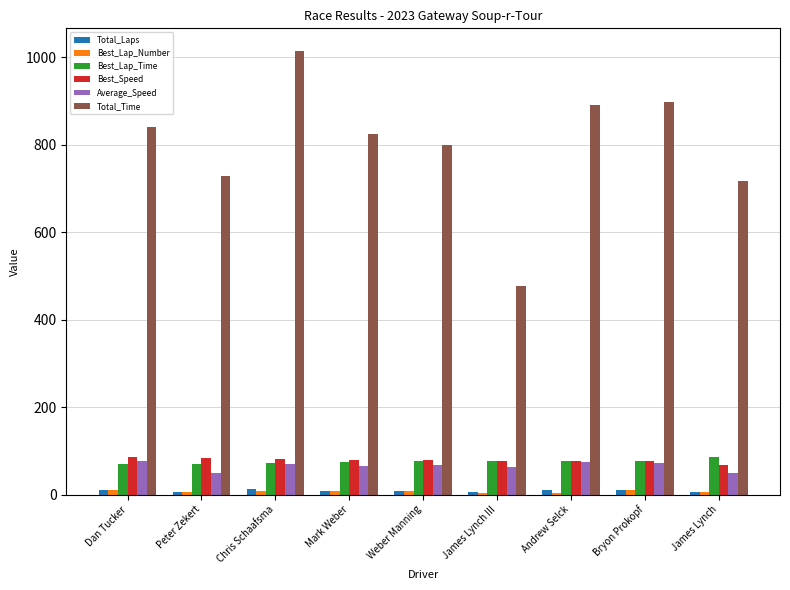

What is the sum of all Average_Speed values?

586.2